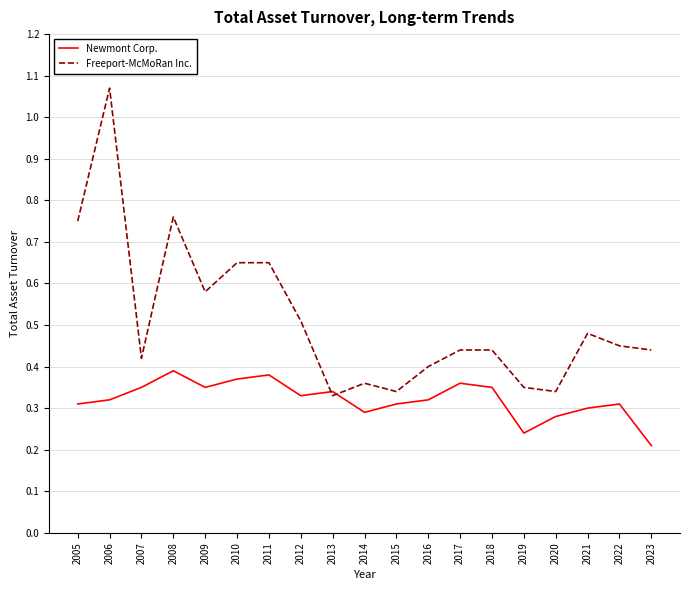

True or false: Freeport-McMoRan Inc. has more than 2 points higher than both neighbors.

True